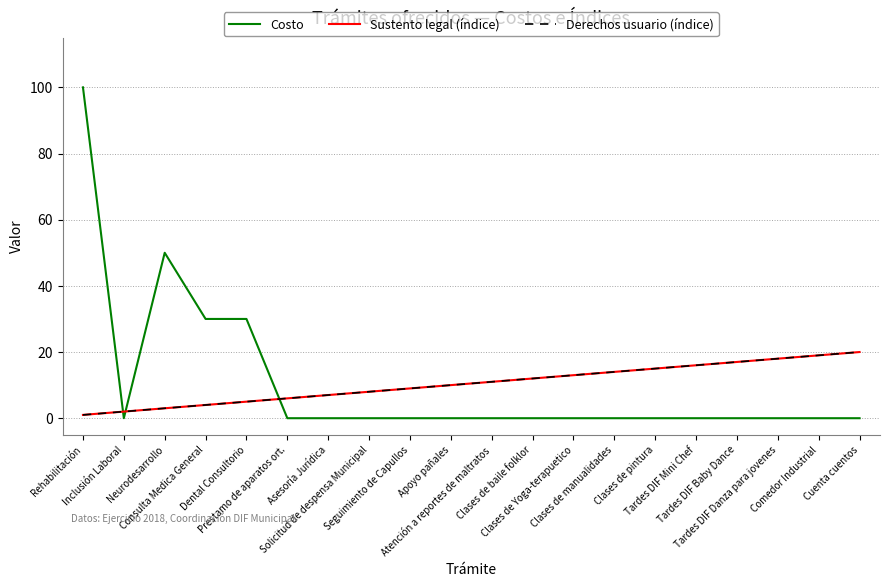

Does the chart have visible grid lines?

Yes